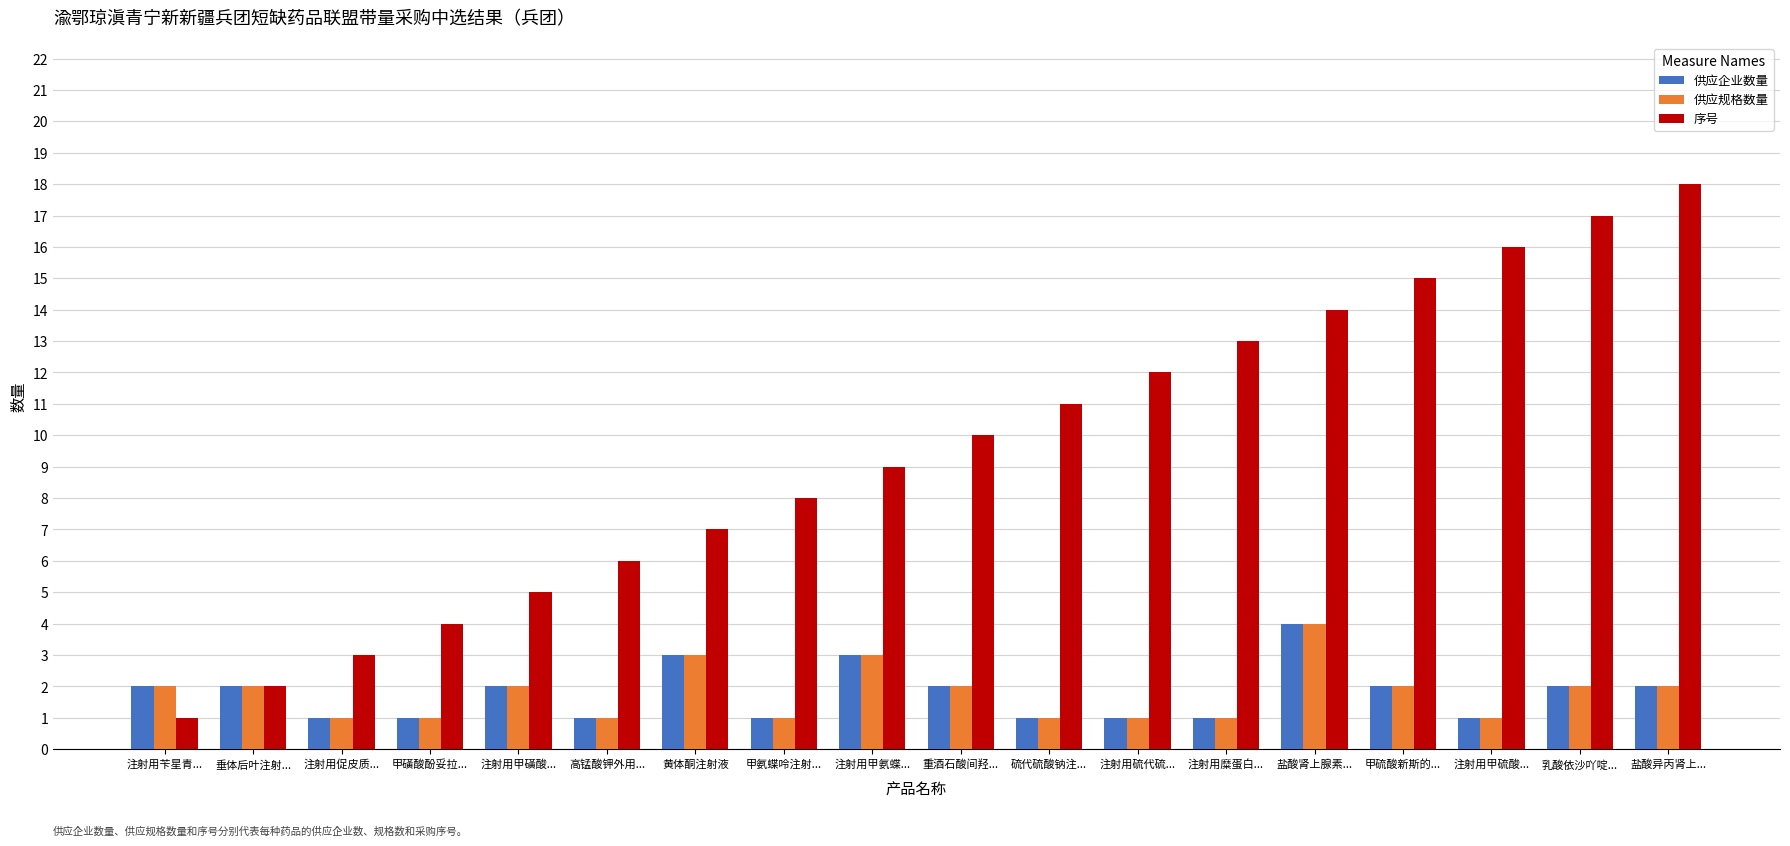

Which series has the largest total across all categories?

序号